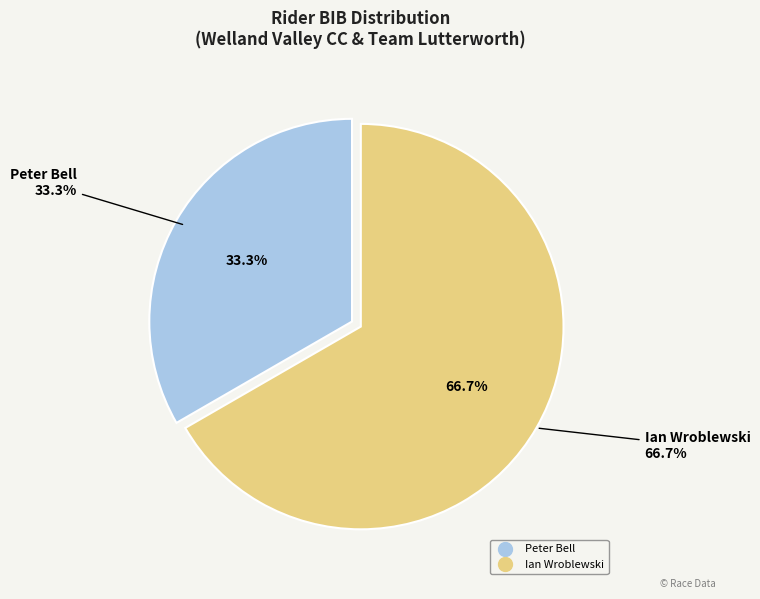

Approximately how many times larger is the value at Ian Wroblewski compared to Peter Bell?

2.0